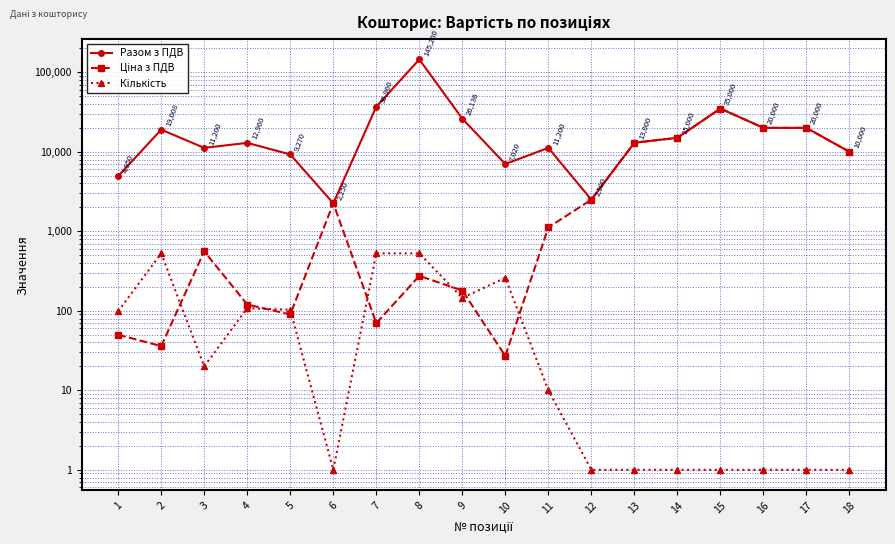

Does the chart display data point markers on the line(s)?

Yes